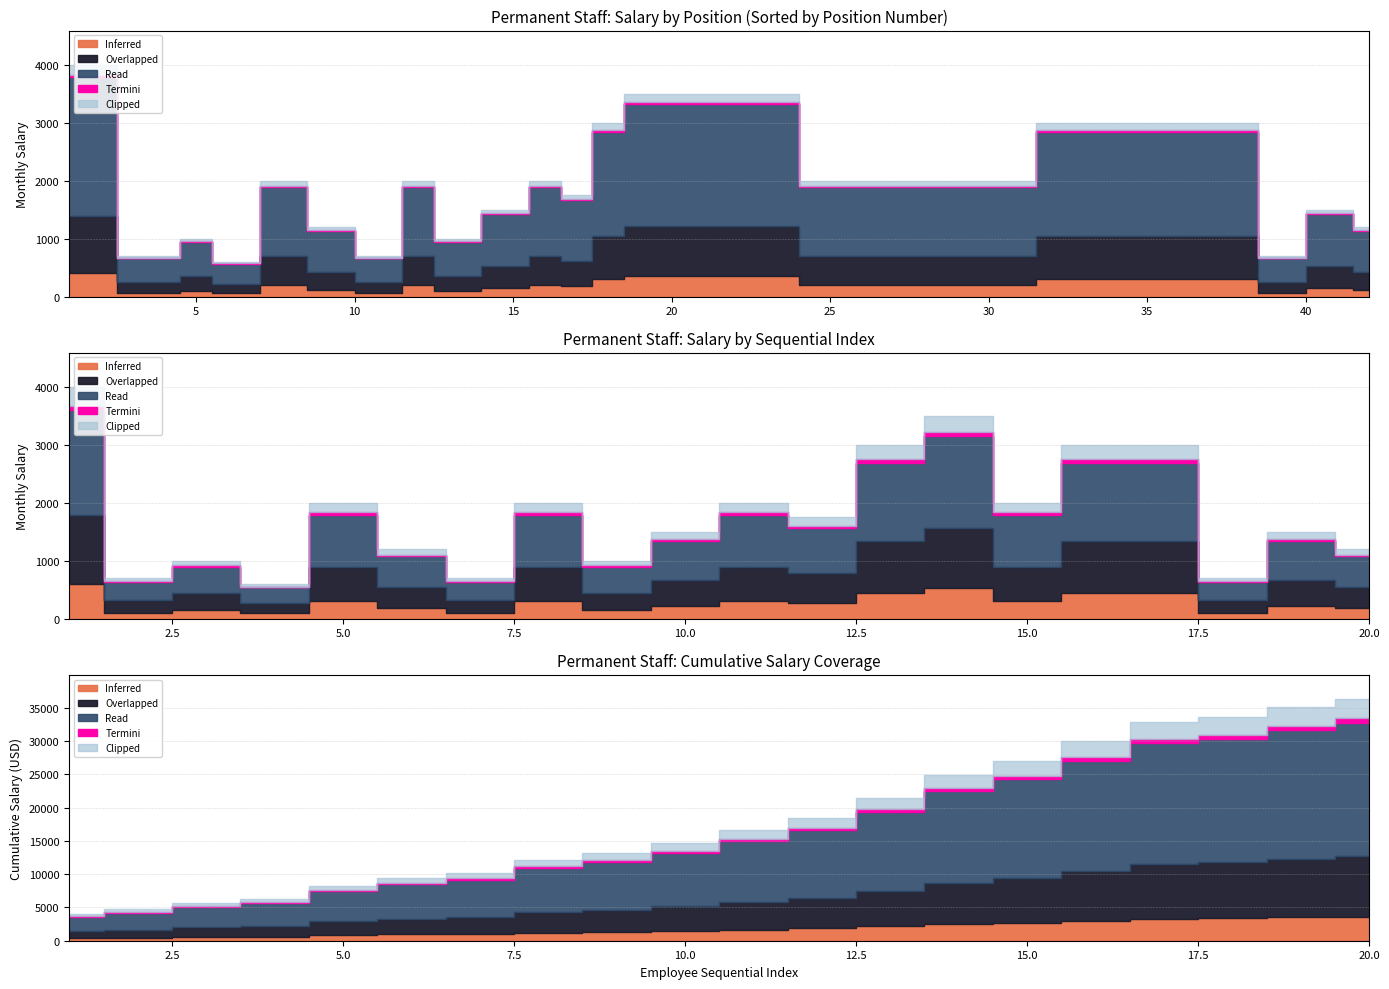

In Salary, how many points are lower than both neighbors (excluding endpoints)?

7